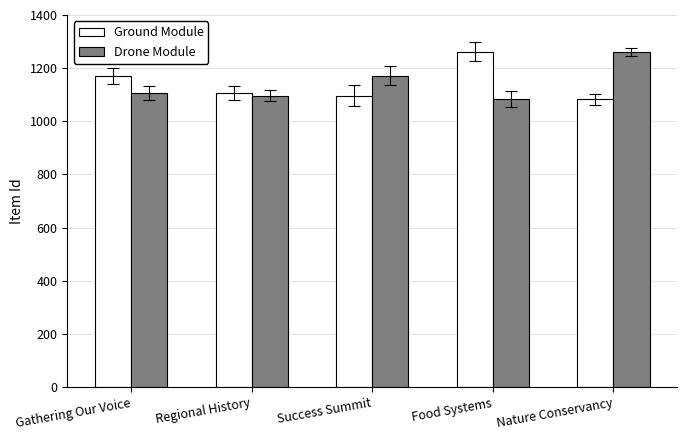

What value does the Drone Module series have at Regional History?

1096